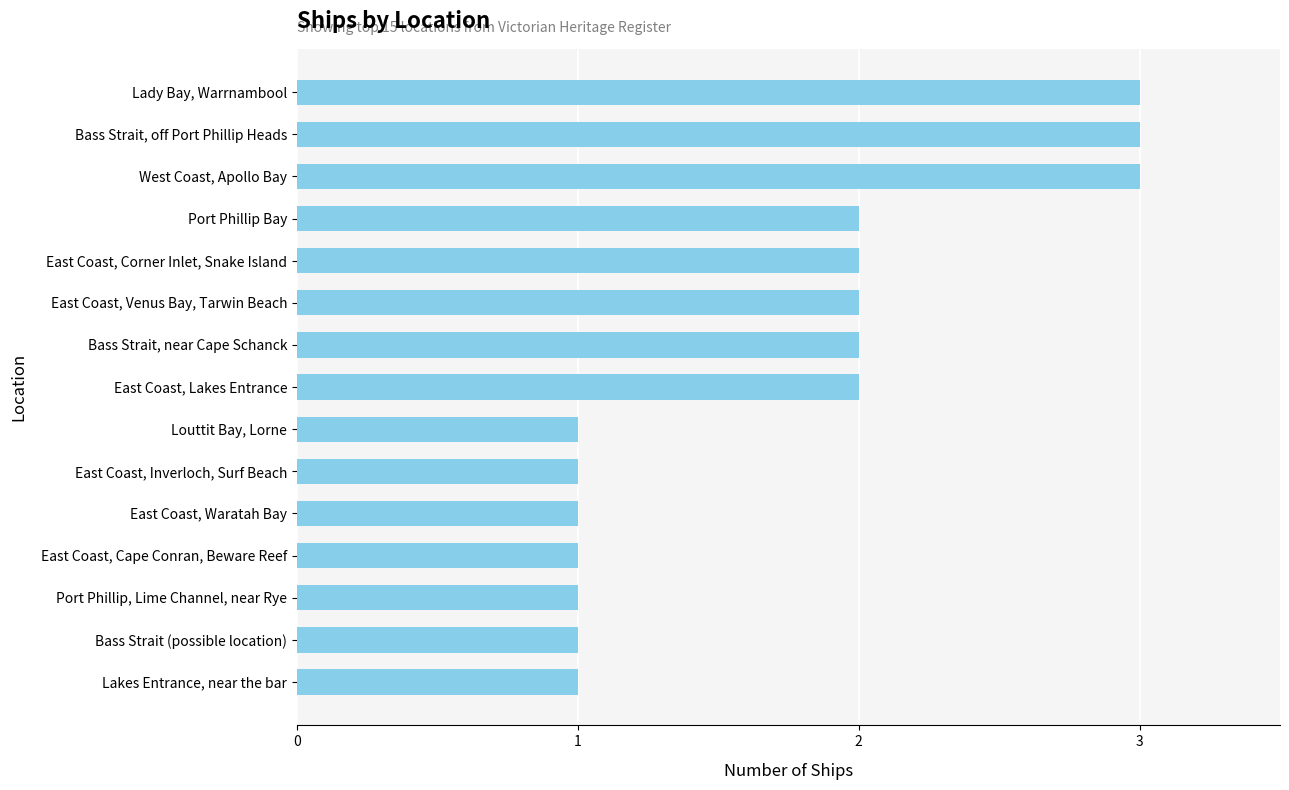

How many bars are there in total?

15